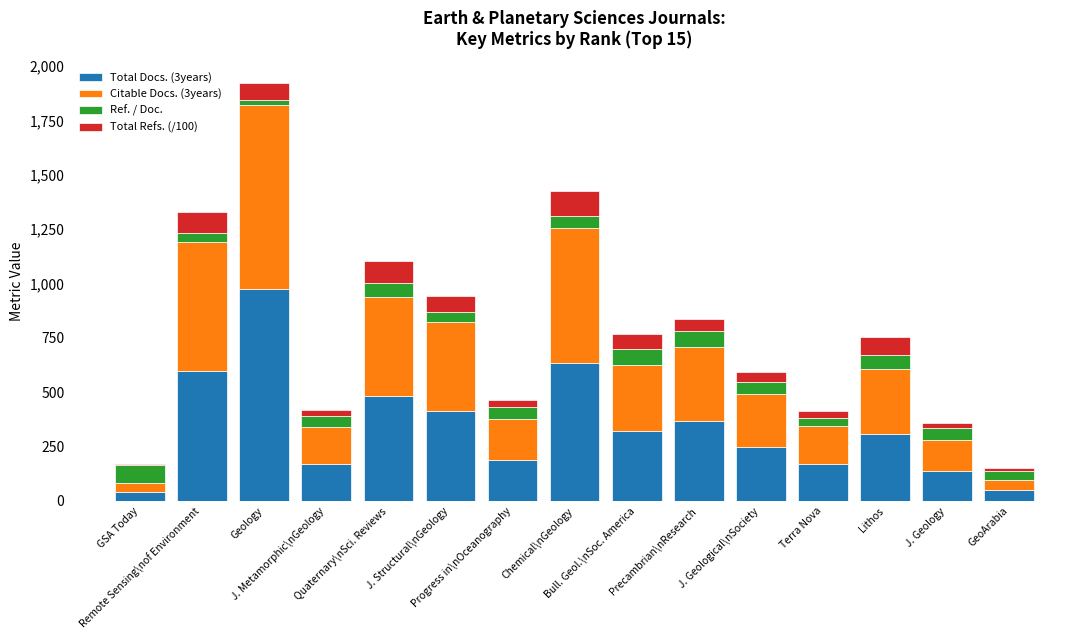

What is the highest value of the Total Docs. (3years) series?

973.0